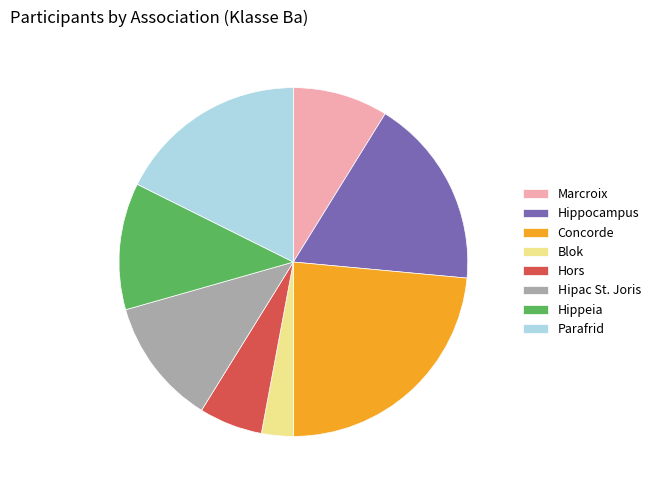

Is it true that Hipac St. Joris is 3% of the pie?

False